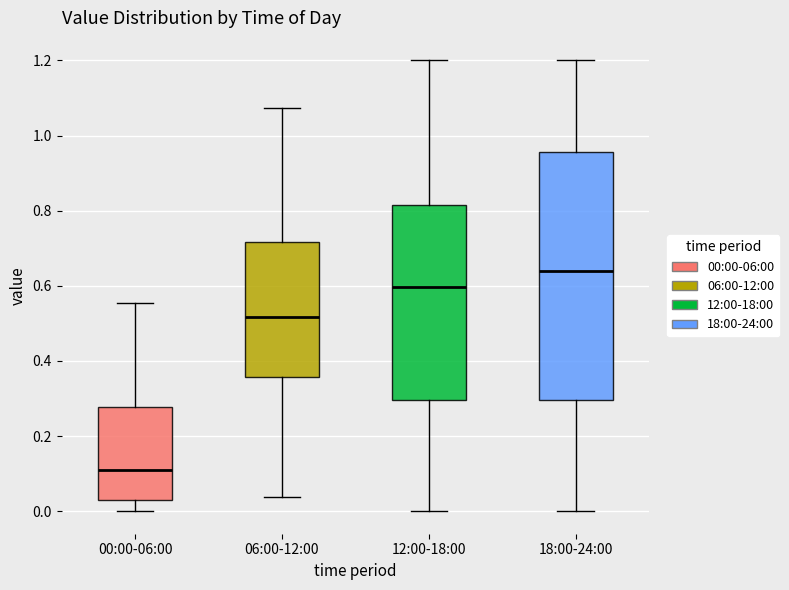

Where is the lower edge of the box for 06:00-12:00 on the y-axis? The values are not printed on the chart, so give them approximately, as read against the axis.

0.36